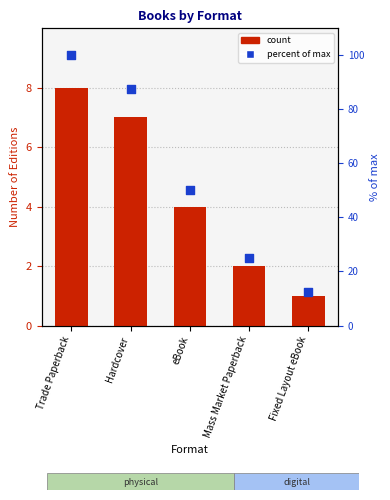

What are all the series names shown in the legend?

count, percent of max